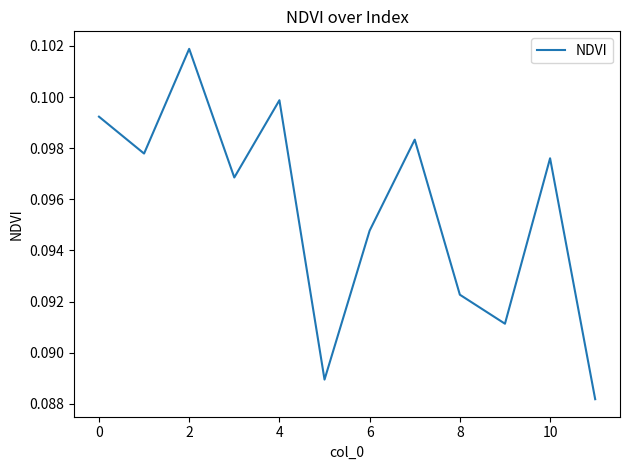

True or false: the data shows 0.1 at 4.

True